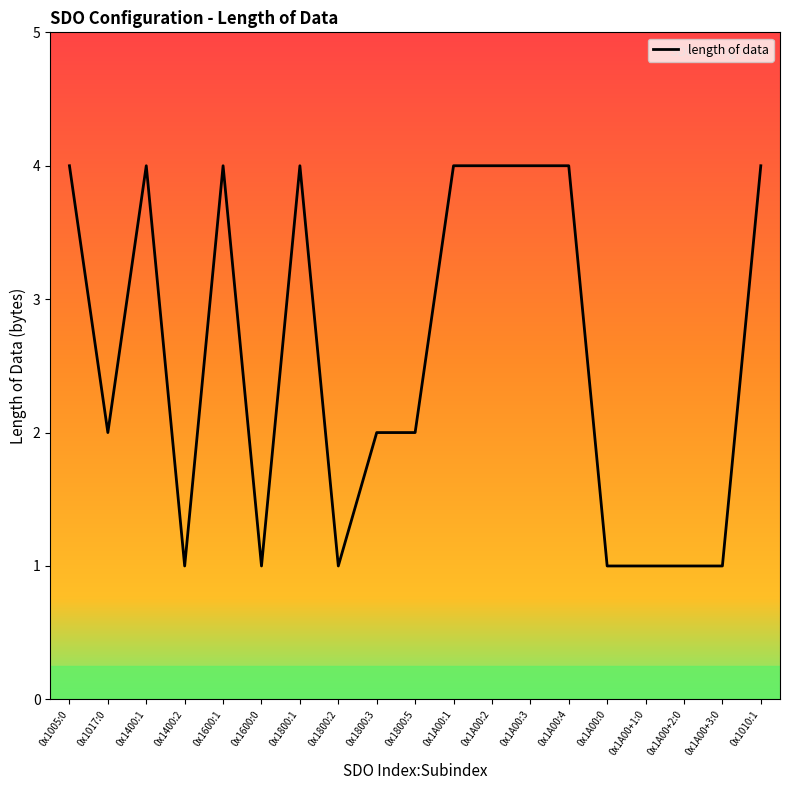

Where is the first local maximum?

0x1400:1